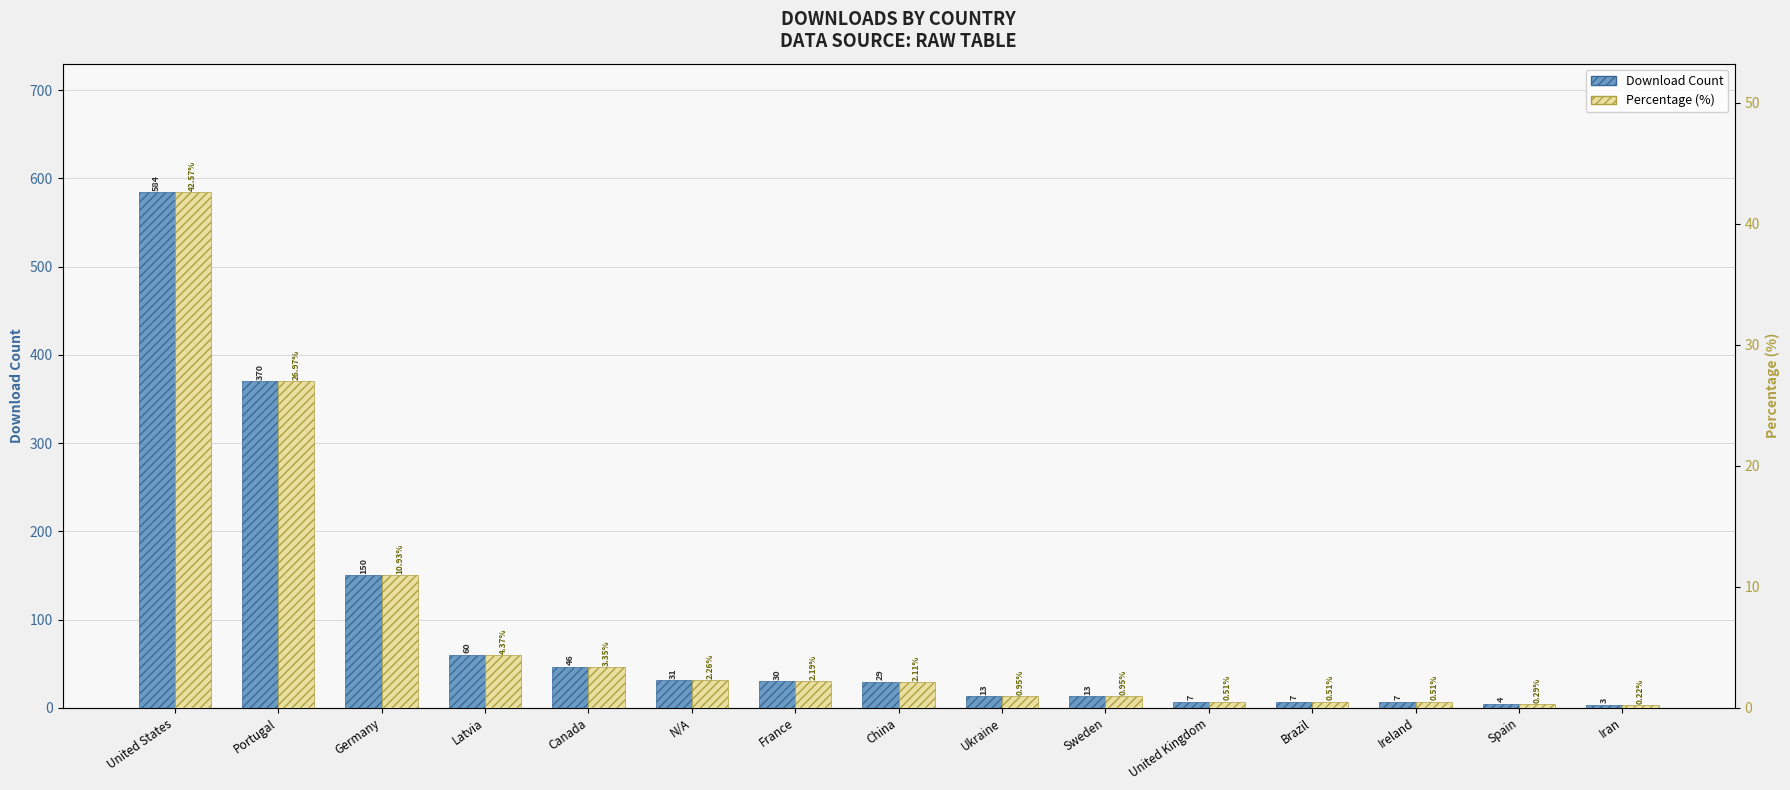

Rank the series by their maximum value, from lowest to highest.

Percentage (%), Download Count